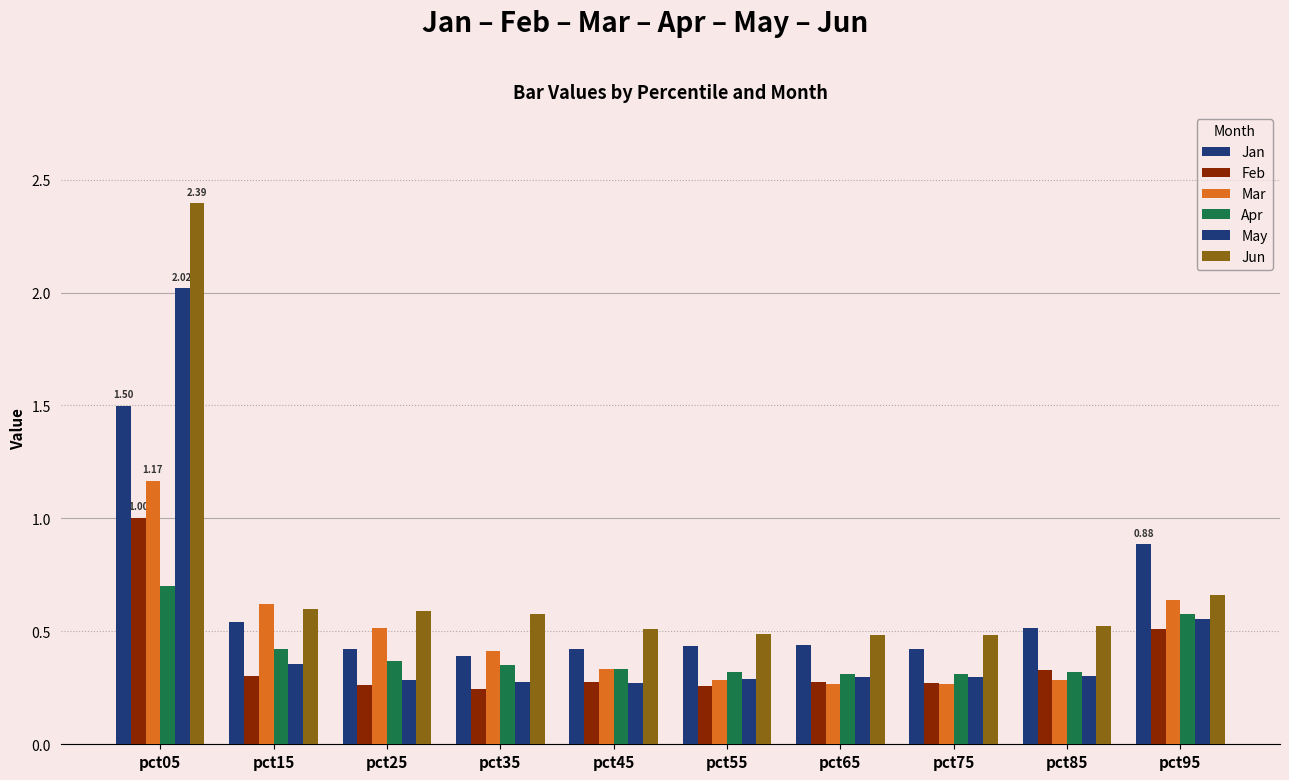

What is the sum of all Mar values?

4.8